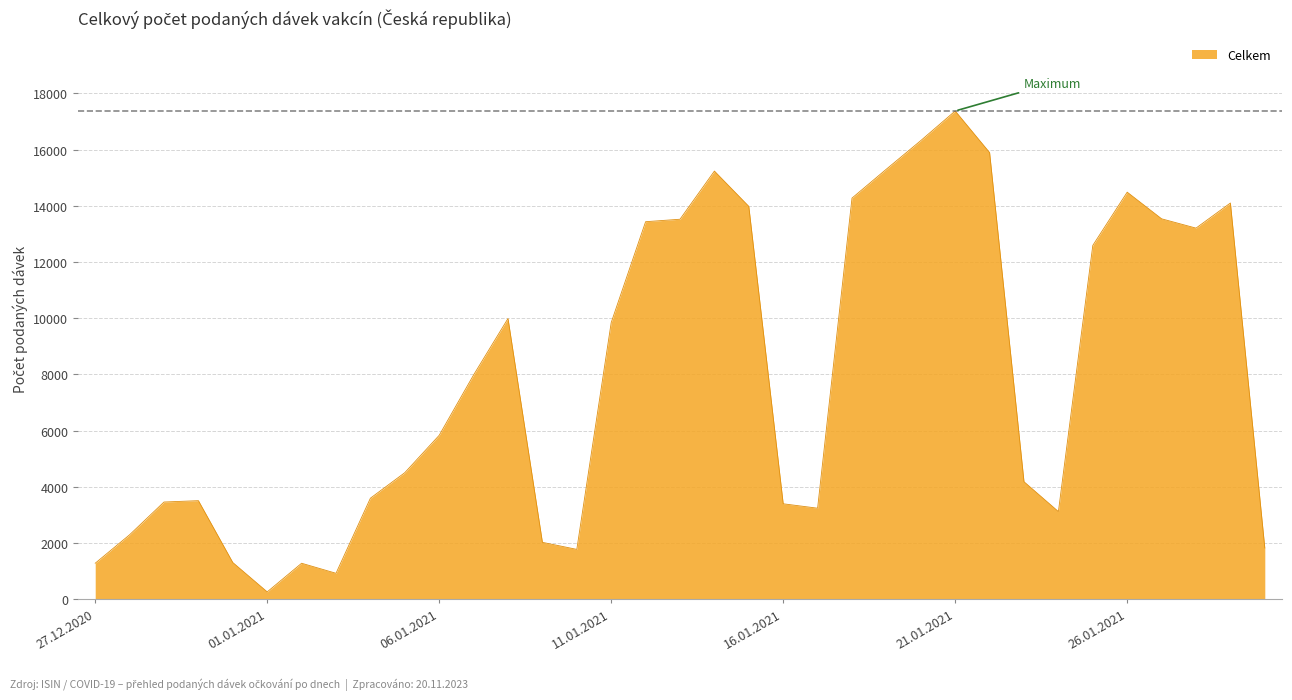

What is the greatest value displayed?

17372